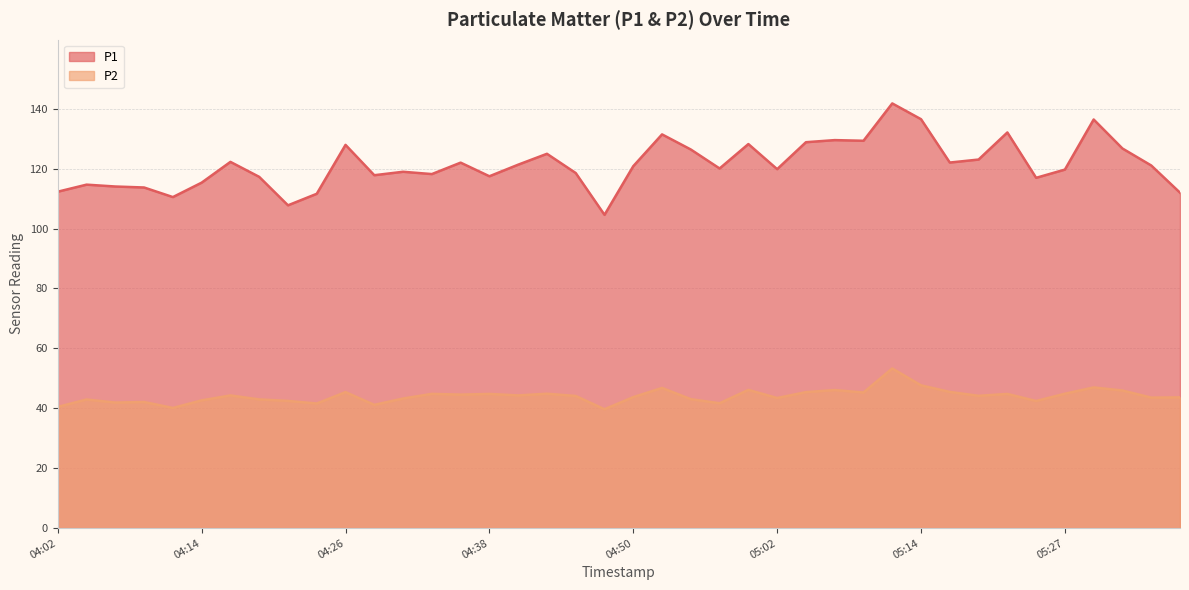

Reading left to right, transcribe all the data shown in this chart.

P1: 04:02=112.3	04:04=114.7	04:07=114.0	04:09=113.7	04:11=110.5	04:14=115.3	04:16=122.2	04:19=117.2	04:21=107.8	04:24=111.6	04:26=127.9	04:28=117.8	04:31=119.0	04:33=118.2	04:36=122.0	04:38=117.5	04:40=121.3	04:43=125.0	04:45=118.5	04:48=104.6	04:50=120.8	04:53=131.4	04:55=126.4	04:57=120.0	05:00=128.2	05:02=119.8	05:05=128.8	05:07=129.5	05:10=129.3	05:12=141.8	05:14=136.5	05:17=122.0	05:19=123.0	05:22=132.1	05:24=116.9	05:27=119.7	05:29=136.4	05:31=126.7	05:34=121.0	05:36=112.0
P2: 04:02=40.5	04:04=42.9	04:07=41.9	04:09=42.1	04:11=40.1	04:14=42.6	04:16=44.3	04:19=43.0	04:21=42.5	04:24=41.6	04:26=45.4	04:28=41.1	04:31=43.2	04:33=44.8	04:36=44.5	04:38=44.8	04:40=44.3	04:43=44.9	04:45=44.1	04:48=39.7	04:50=43.7	04:53=46.8	04:55=43.0	04:57=41.7	05:00=46.1	05:02=43.4	05:05=45.4	05:07=46.1	05:10=45.2	05:12=53.3	05:14=47.6	05:17=45.5	05:19=44.1	05:22=44.8	05:24=42.4	05:27=44.9	05:29=47.0	05:31=45.9	05:34=43.5	05:36=43.6